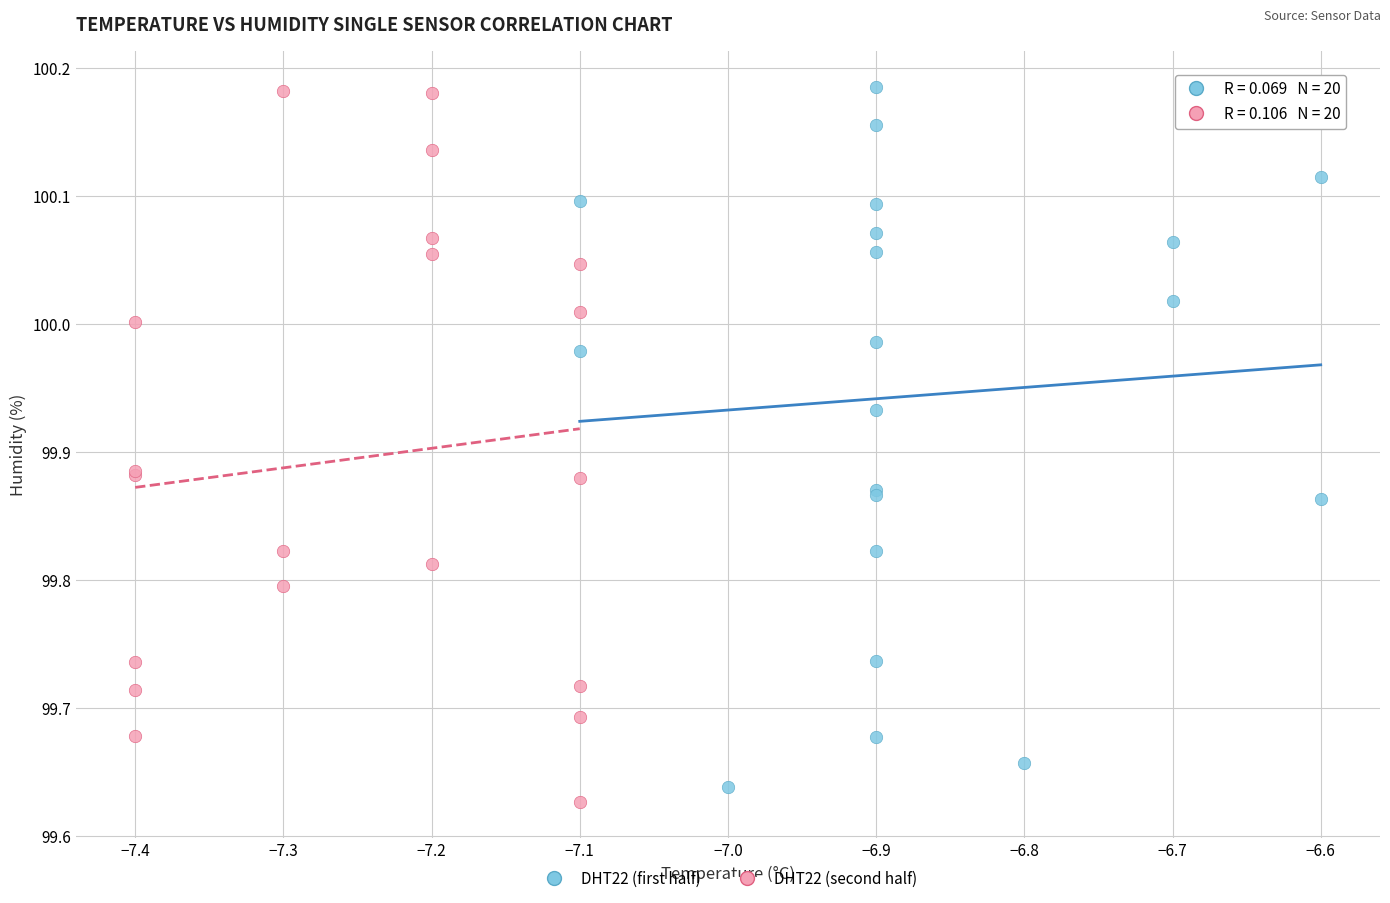

Which series contains the lowest Y value?

DHT22 (second half)